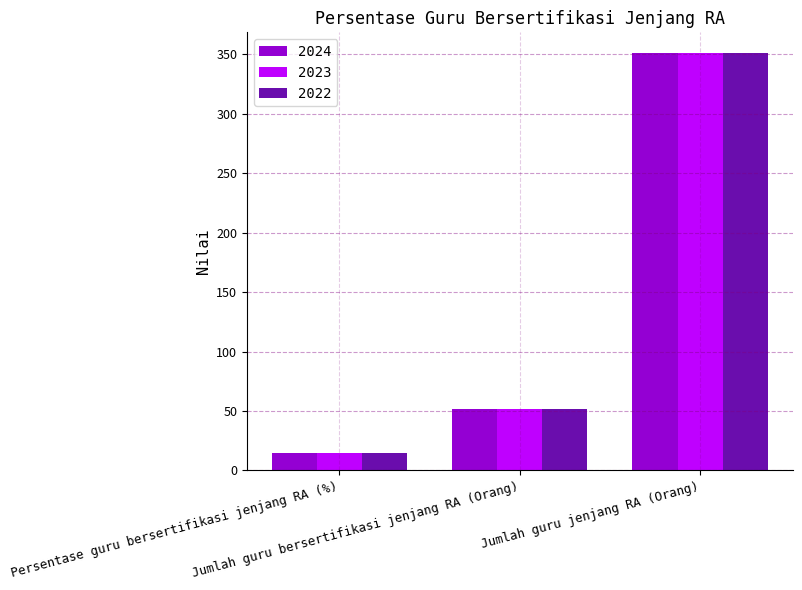

What is the smallest value displayed?

14.8